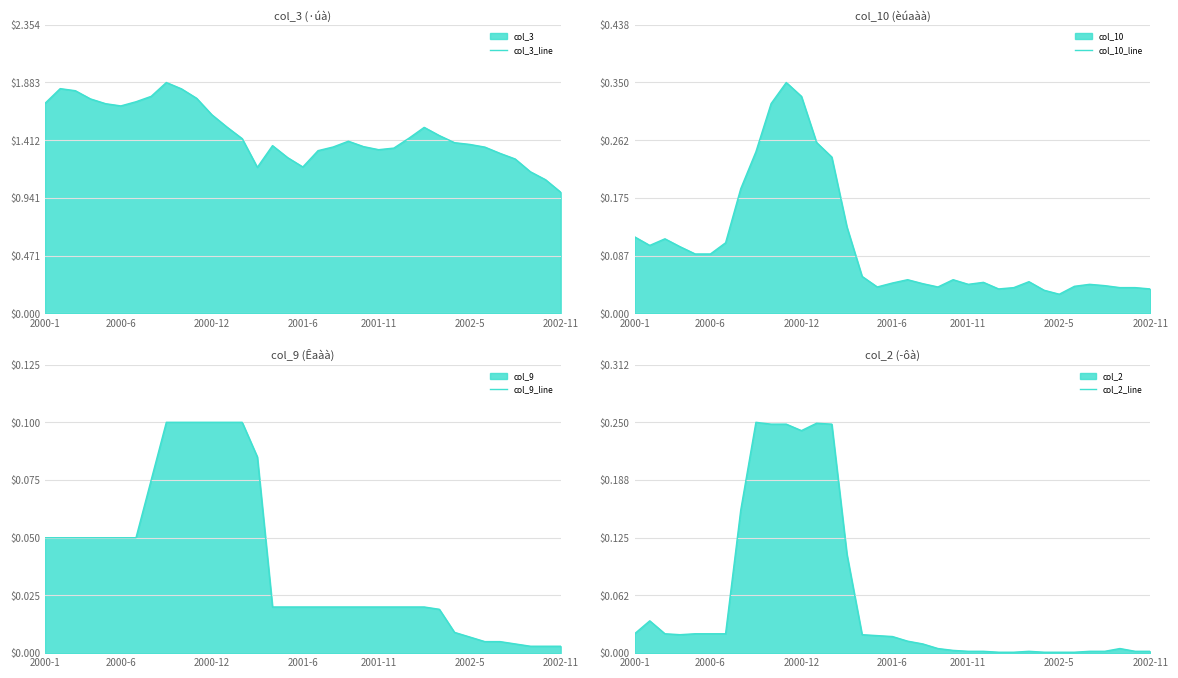

Which series has the widest spread of values?

col_3_line